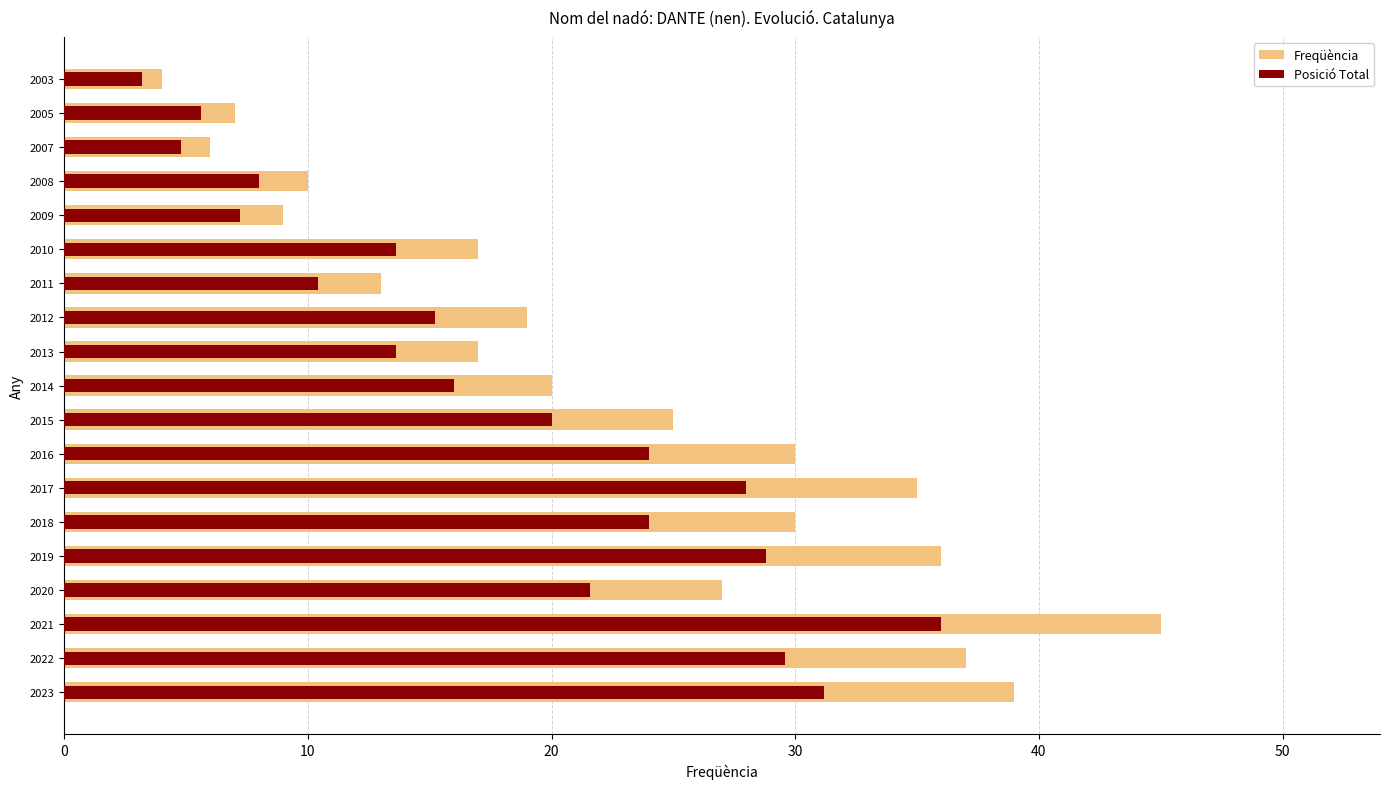

At 2022, list the series in order from largest to smallest.

Freqüència, Posició Total